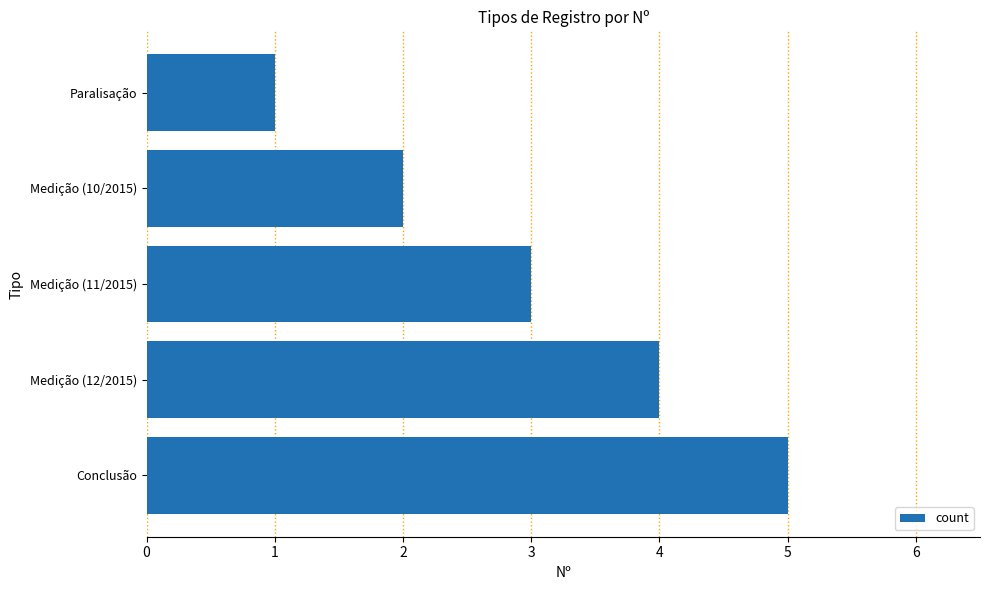

The value at Paralisação is 1. True or false?

True